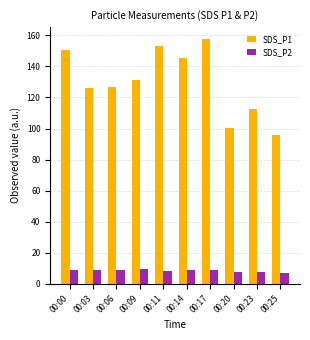

What is the average value of the SDS_P1 series?

129.9